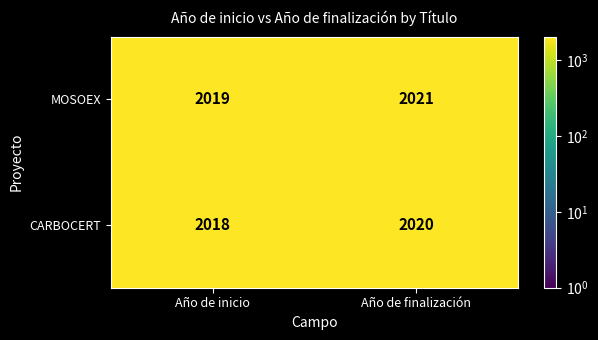

Which series has the largest total across all categories?

MOSOEX